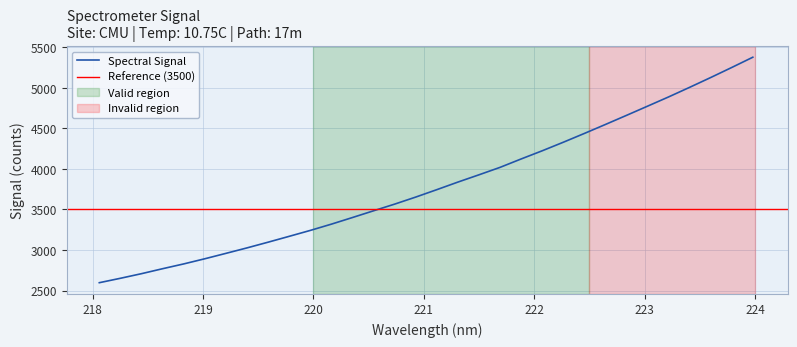

What is the change in value from 220.1623 to 221.3083?

+518.4